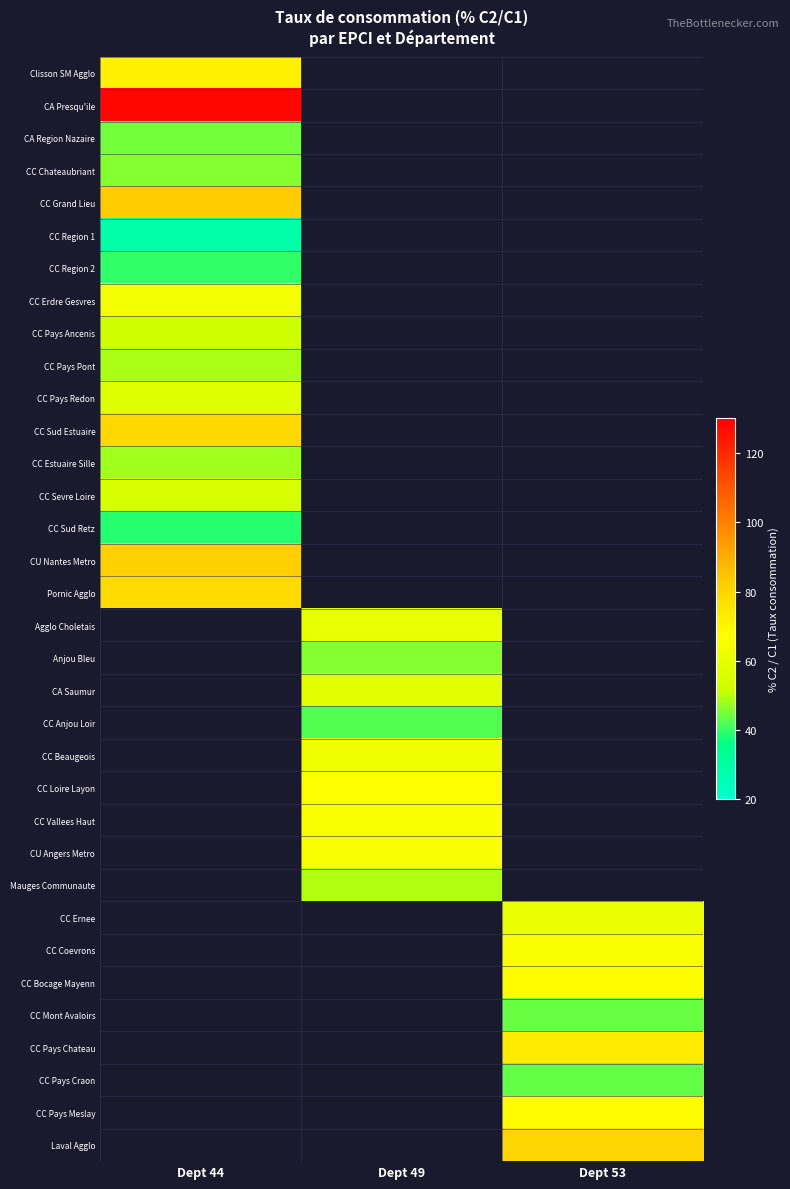

Count the number of categories in the chart.

3